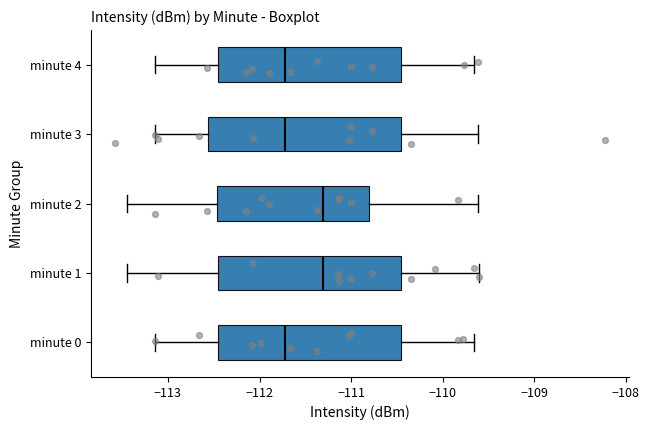

Where is the right edge of the box for minute 0 on the x-axis? The values are not printed on the chart, so give them approximately, as read against the axis.

-110.5